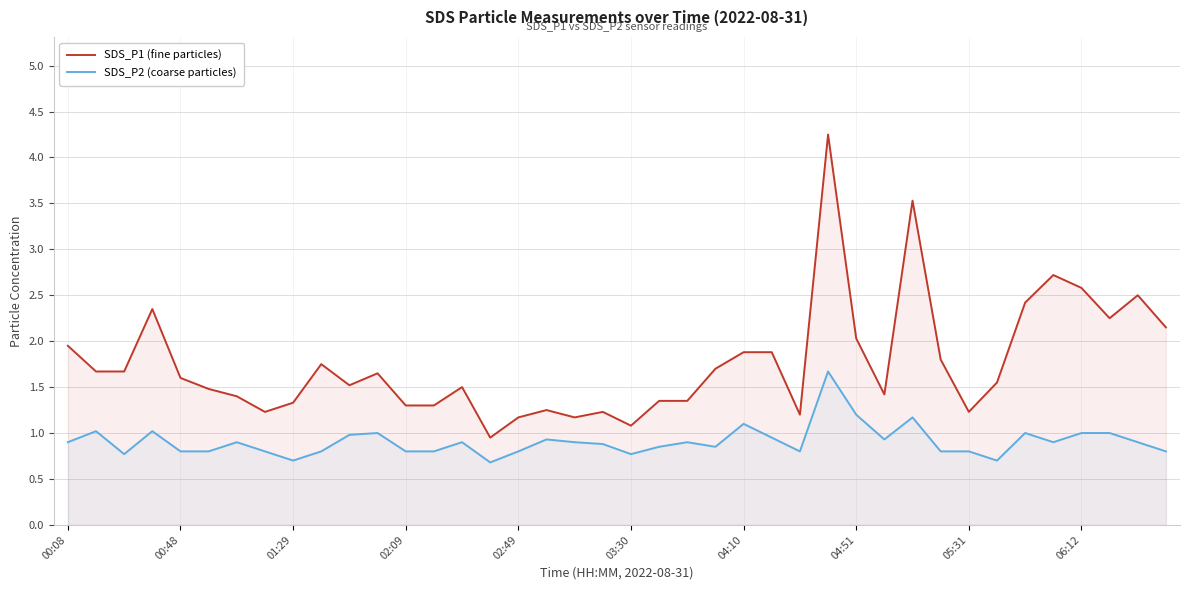

Is the value of SDS_P2 (coarse particles) at 11 greater than the value of SDS_P1 (fine particles) at 19?

No